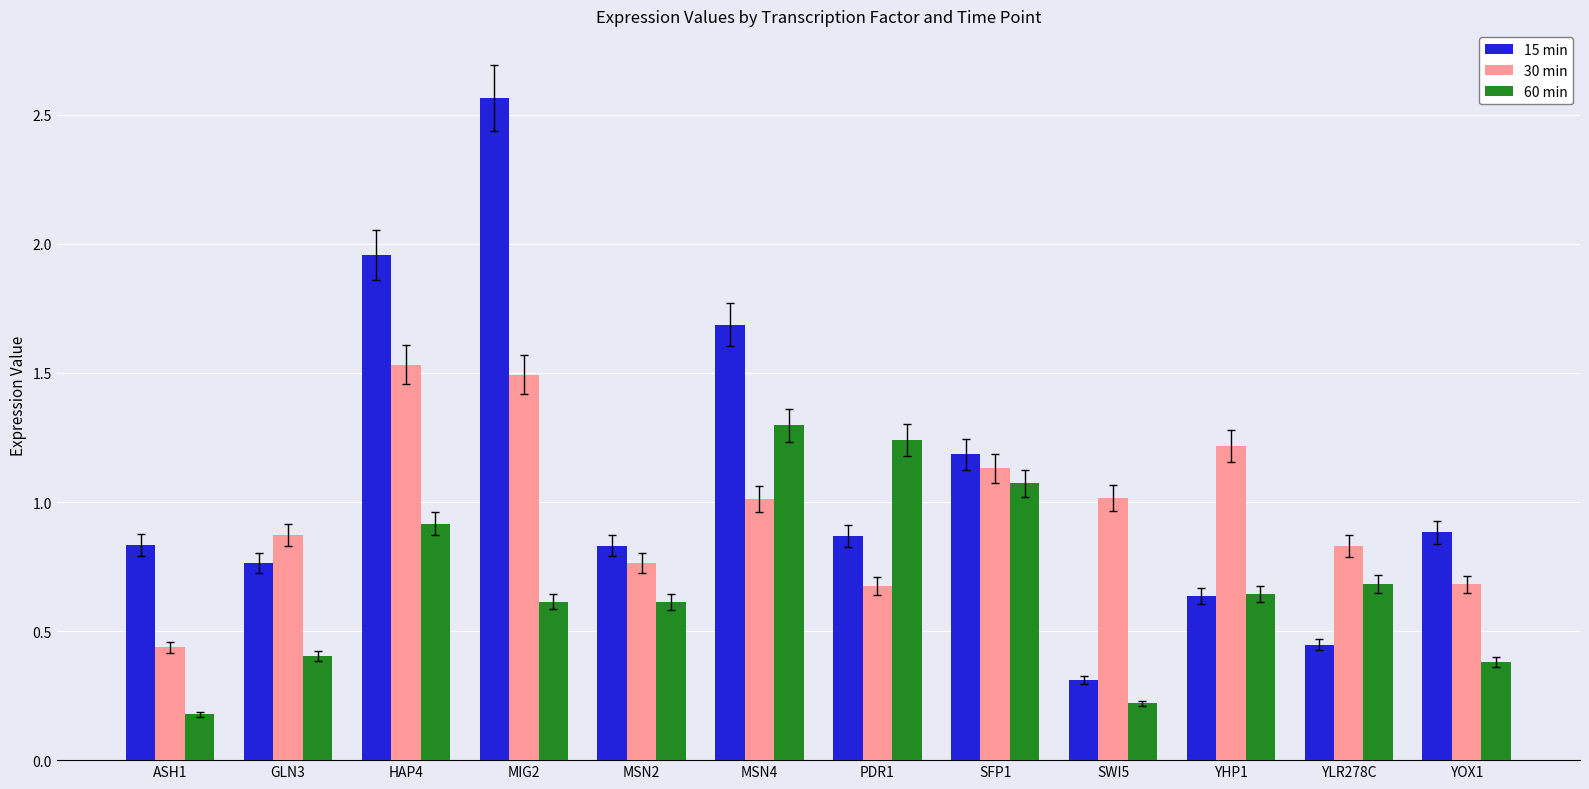

What are all the series names shown in the legend?

15 min, 30 min, 60 min